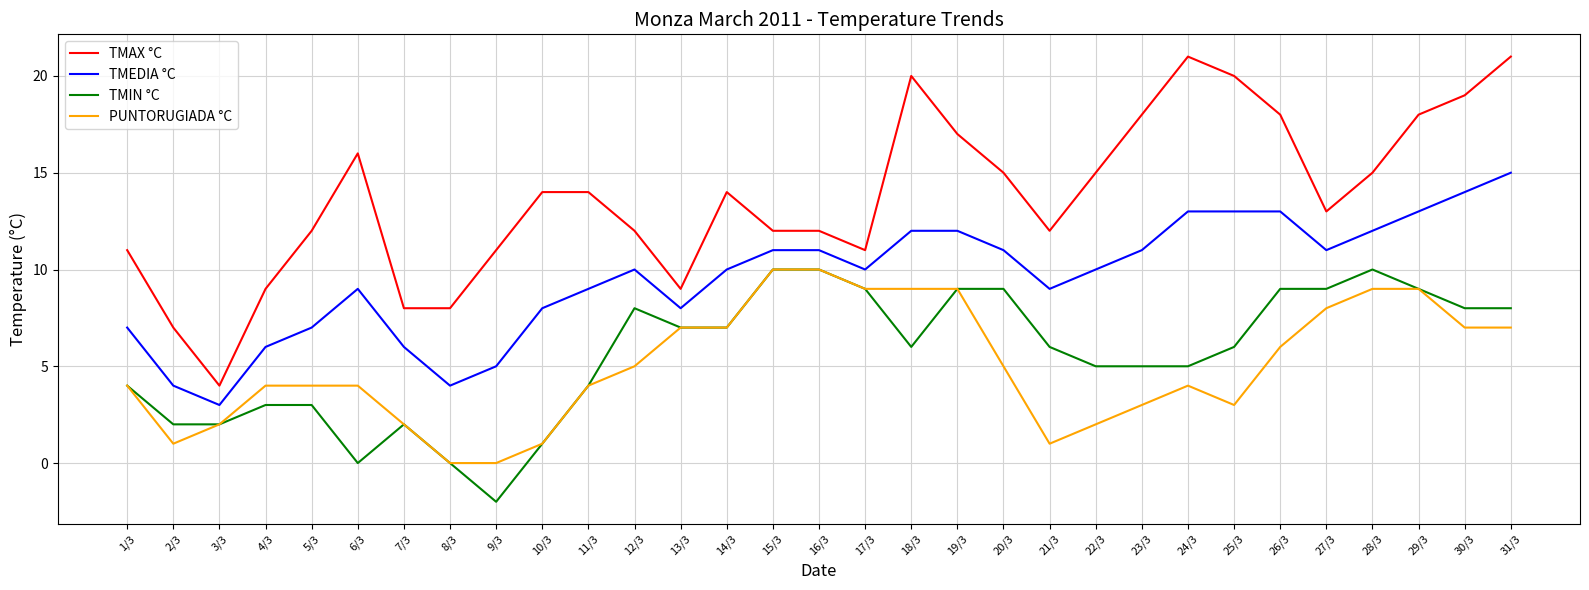

True or false: TMAX °C has a value of 12 at 15/3.

True